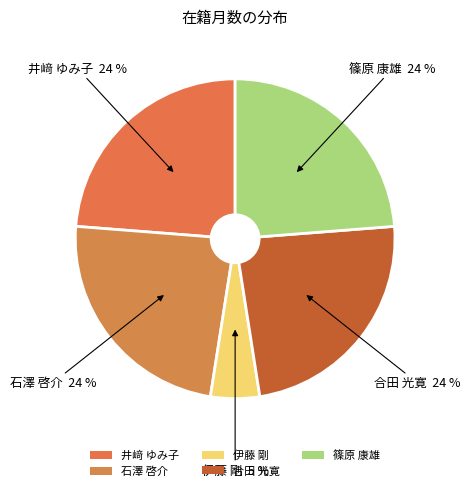

What is the ratio of the value at 合田 光寛 to the value at 石澤 啓介?

1.0